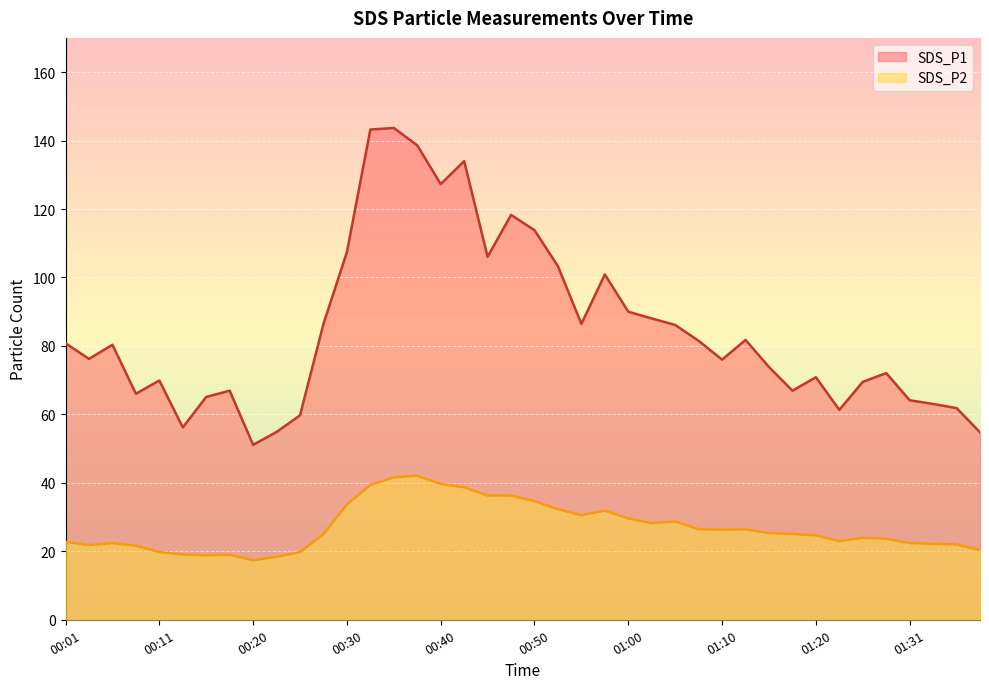

What is the difference between the maximum and minimum values in the SDS_P1 series?

92.6